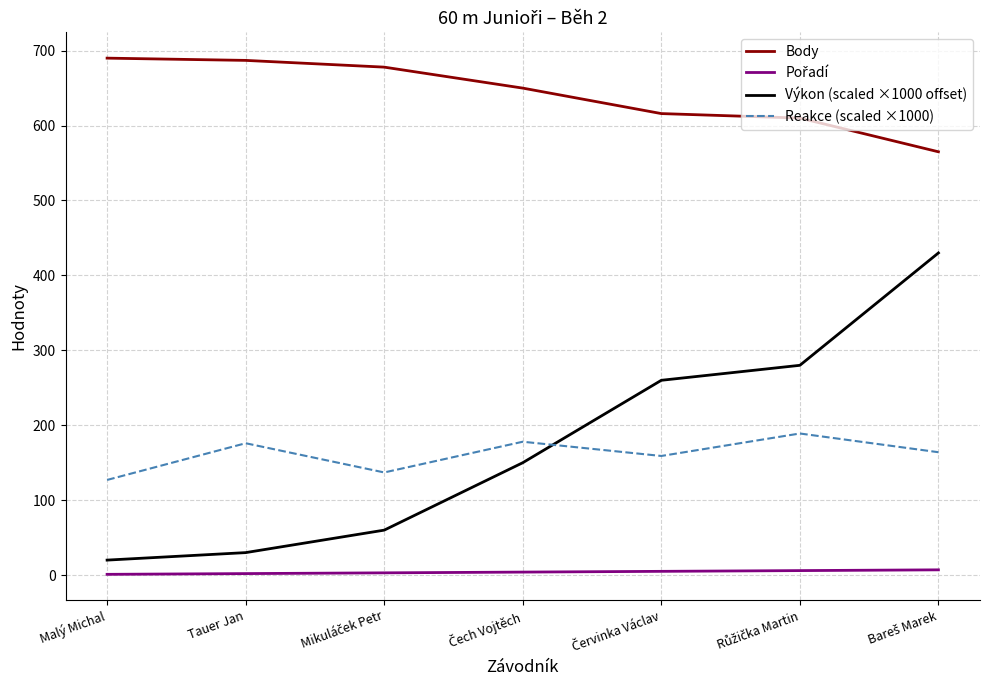

What is the difference between the second highest and second lowest values in the Výkon (scaled ×1000 offset) series?

250.0